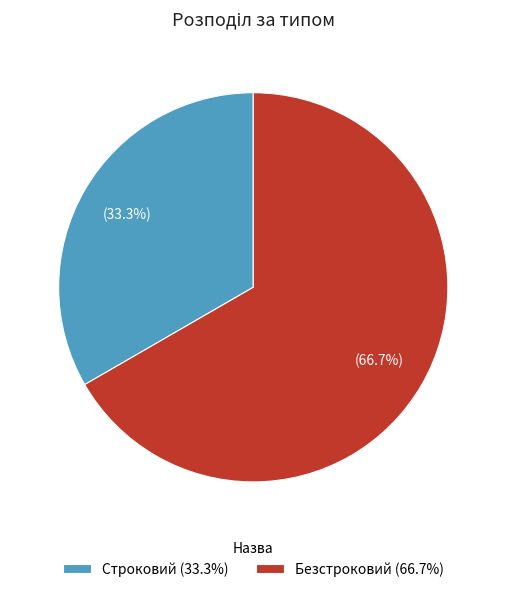

How many segments does this pie chart have?

2